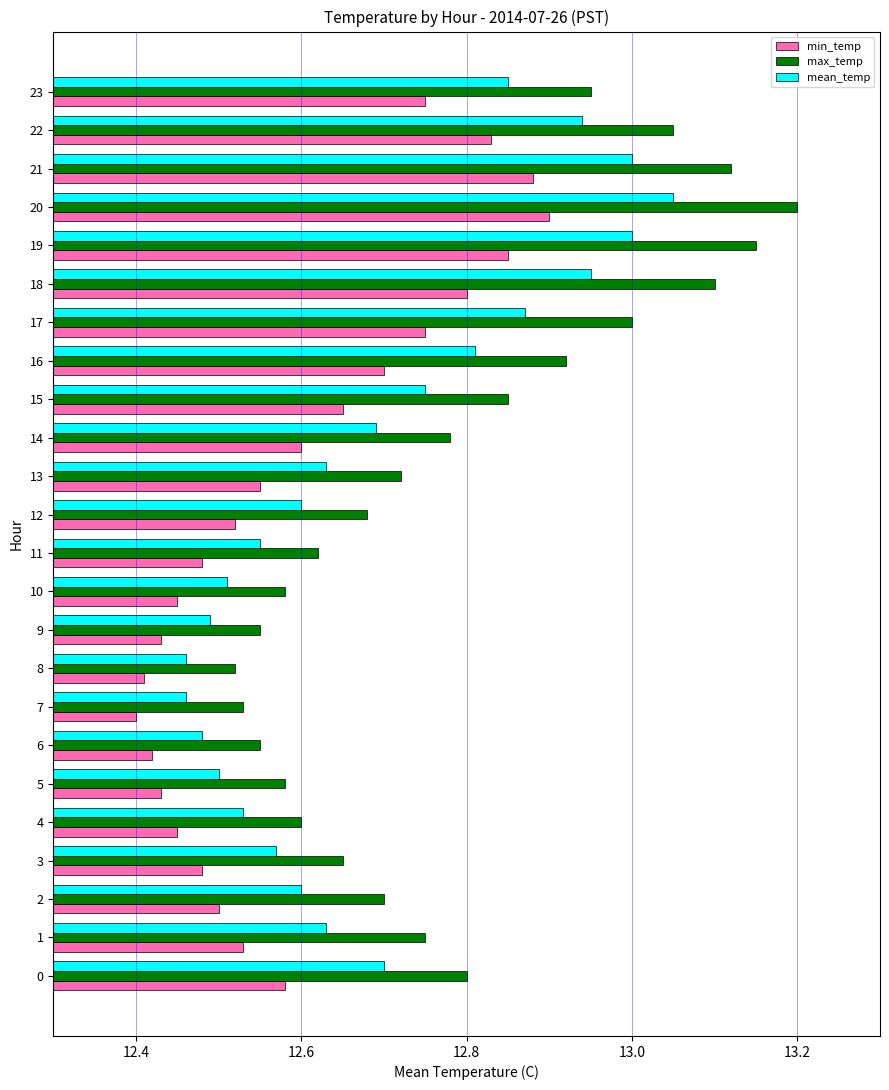

Which series has the largest range (max minus min)?

max_temp